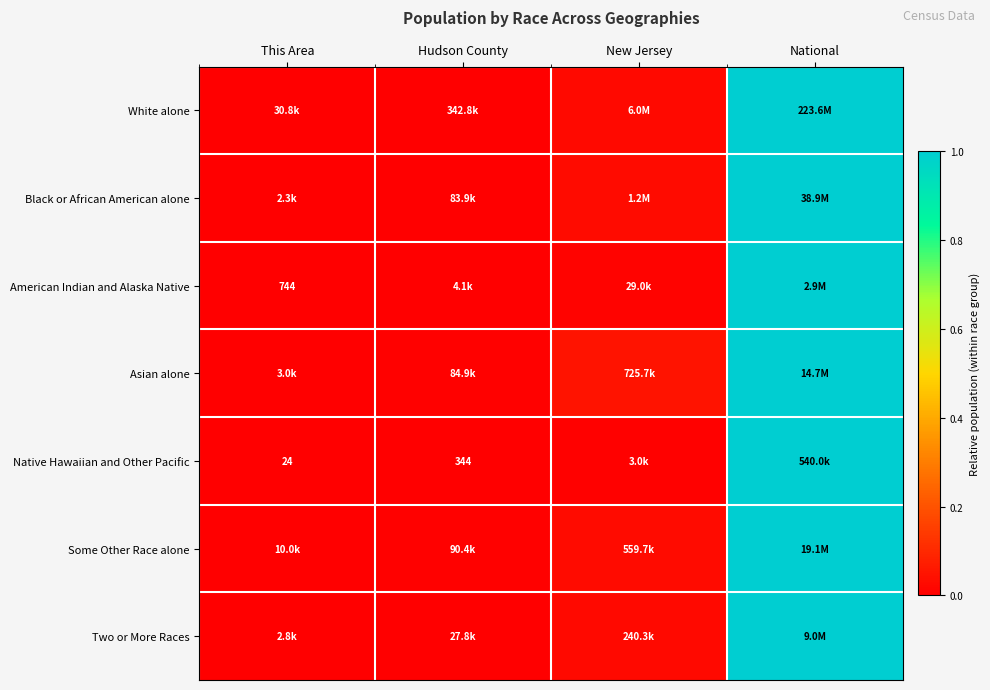

Between Hudson County and New Jersey, which series saw the biggest shift?

Asian alone